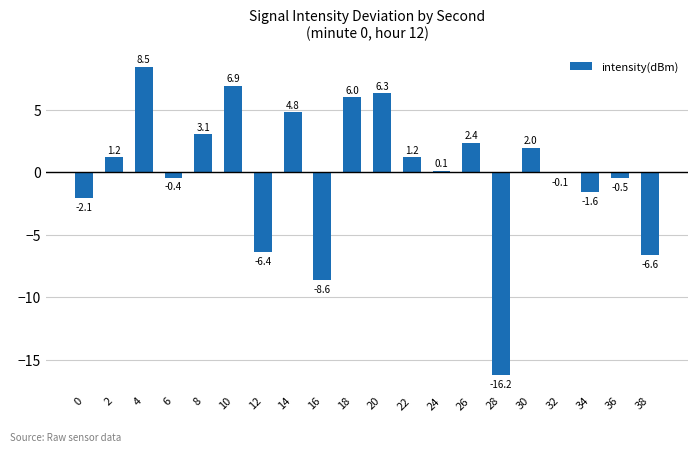

Which category has the lowest value across all series?

28